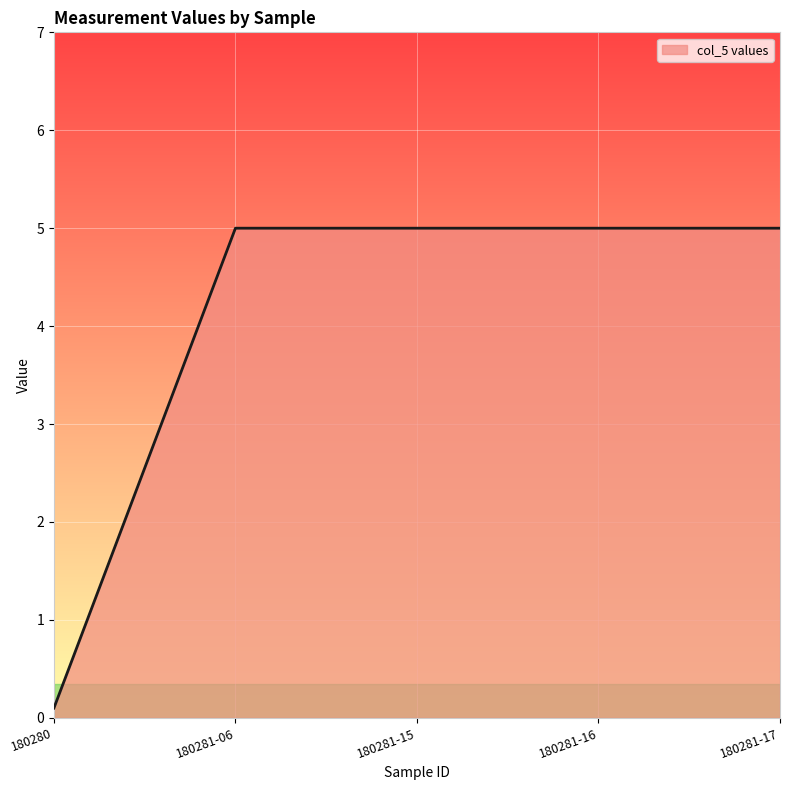

Reading right to left, extract all data points from this chart.

180281-17=5.0	180281-16=5.0	180281-15=5.0	180281-06=5.0	180280=0.1